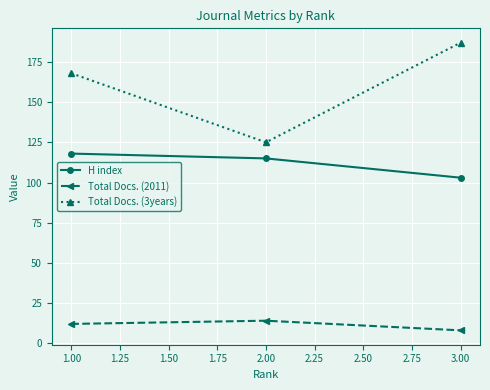

Reading right to left, transcribe all the data shown in this chart.

H index: 103	115	118
Total Docs. (2011): 8	14	12
Total Docs. (3years): 187	125	168